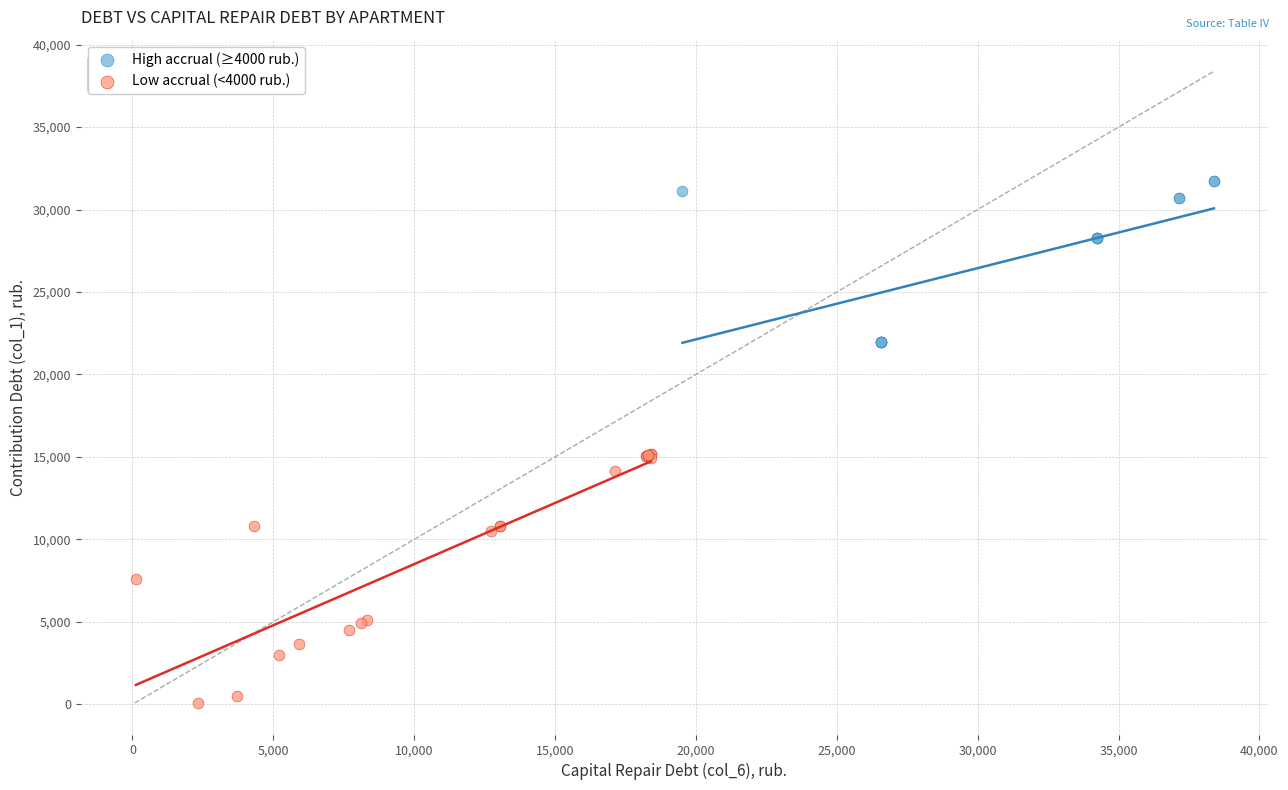

Which series has the widest spread of Y values?

Low accrual (<4000 rub.)